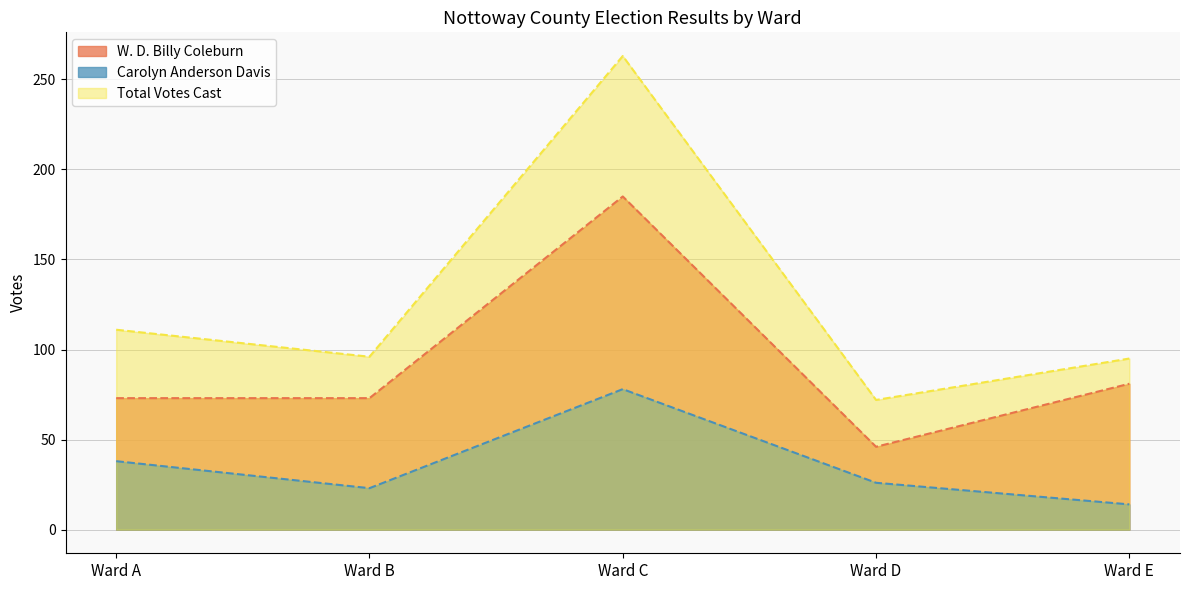

What is the spread (max minus min) of values at Ward C?

185